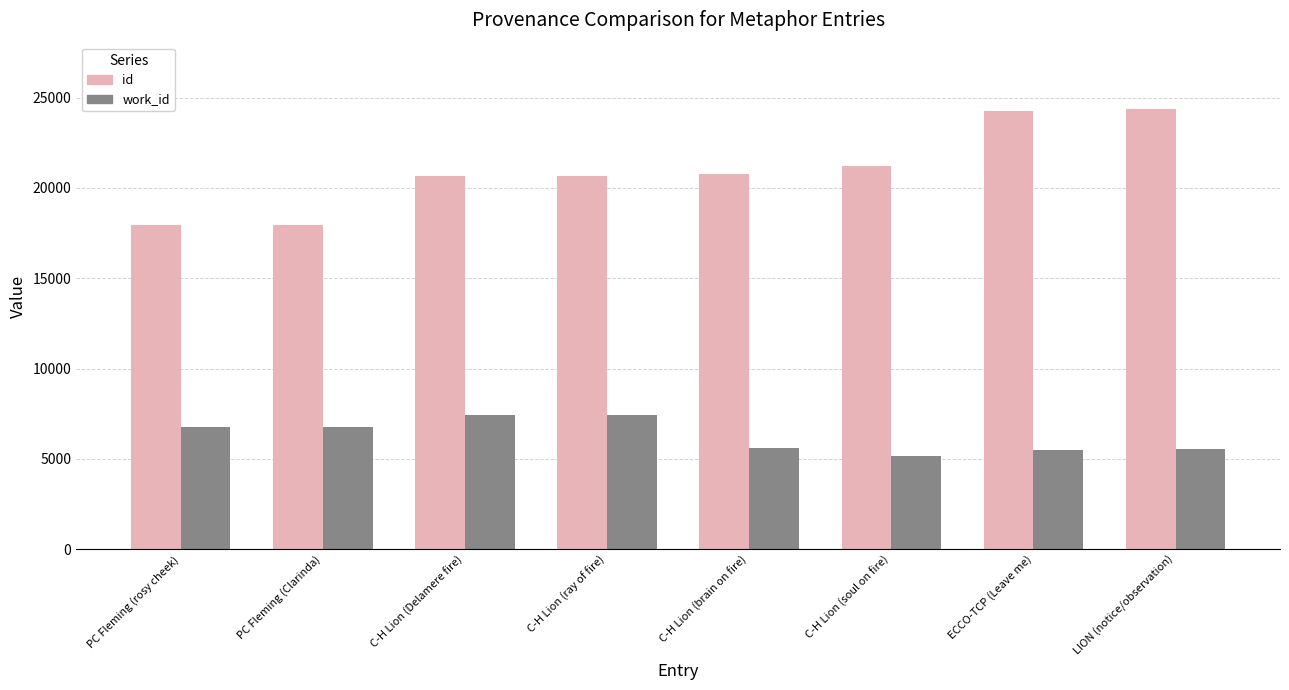

What is the sum of the id values at LION (notice/observation) and PC Fleming (rosy cheek)?

42330